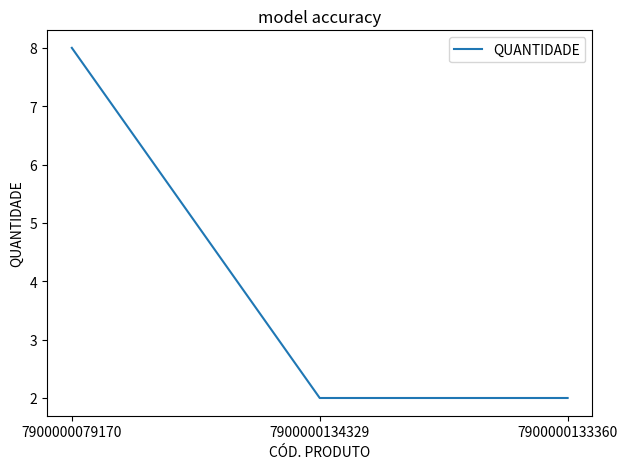

What is the greatest value displayed?

8